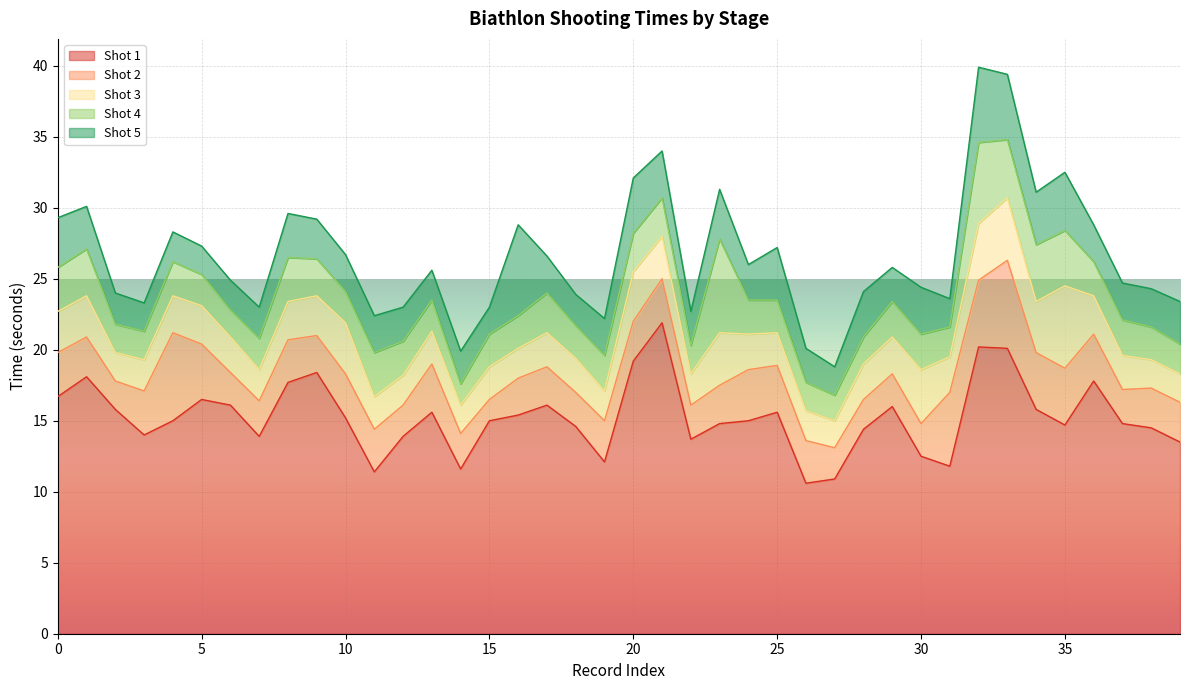

At how many categories does at least one series exceed 16?

12